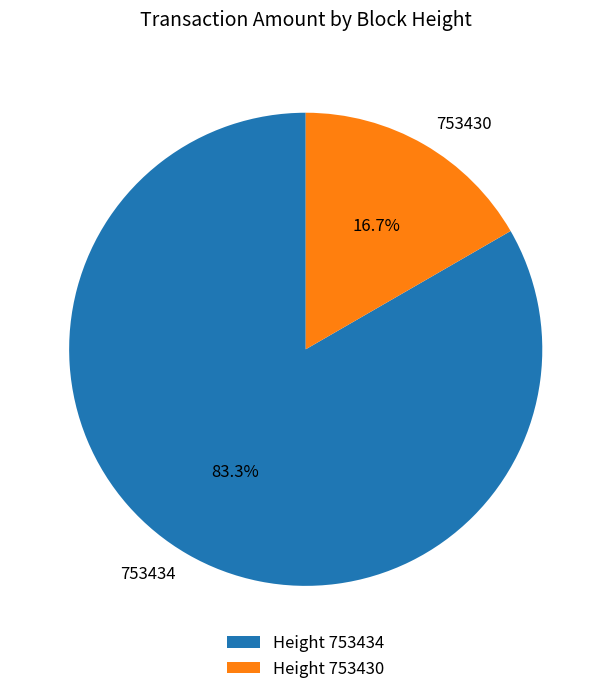

What is the smallest slice in the pie chart?

753430